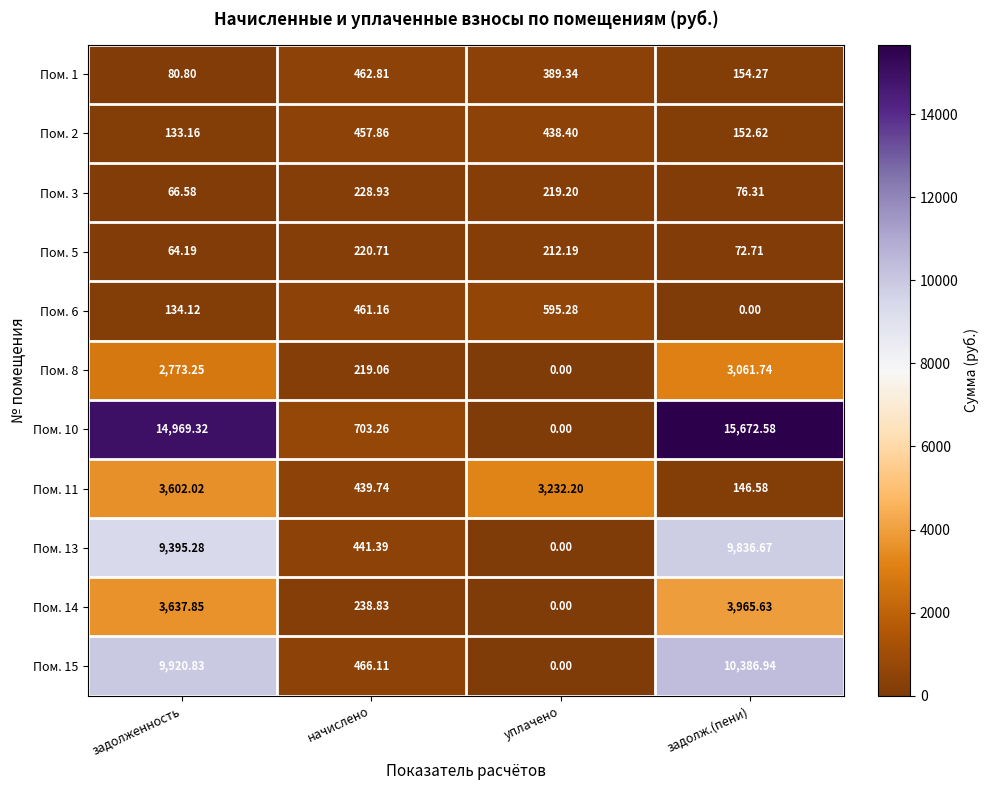

Is the value of Пом. 15 at задолж.(пени) greater than the value of Пом. 13 at уплачено?

Yes